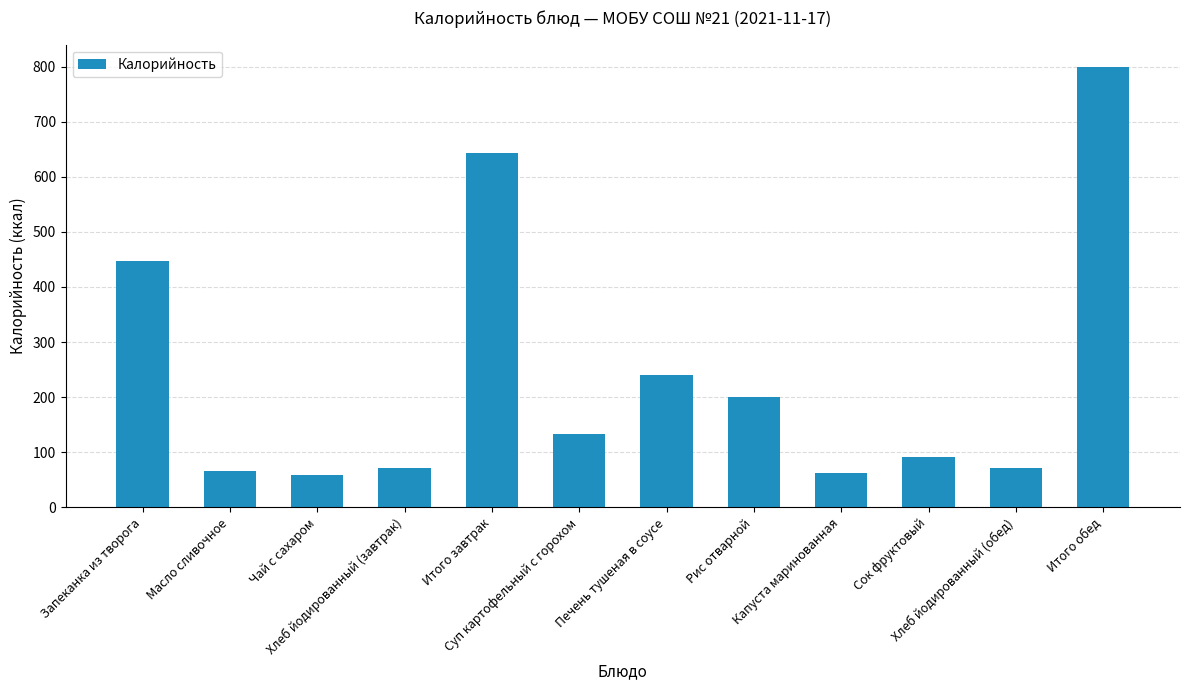

What is the average value?

240.5